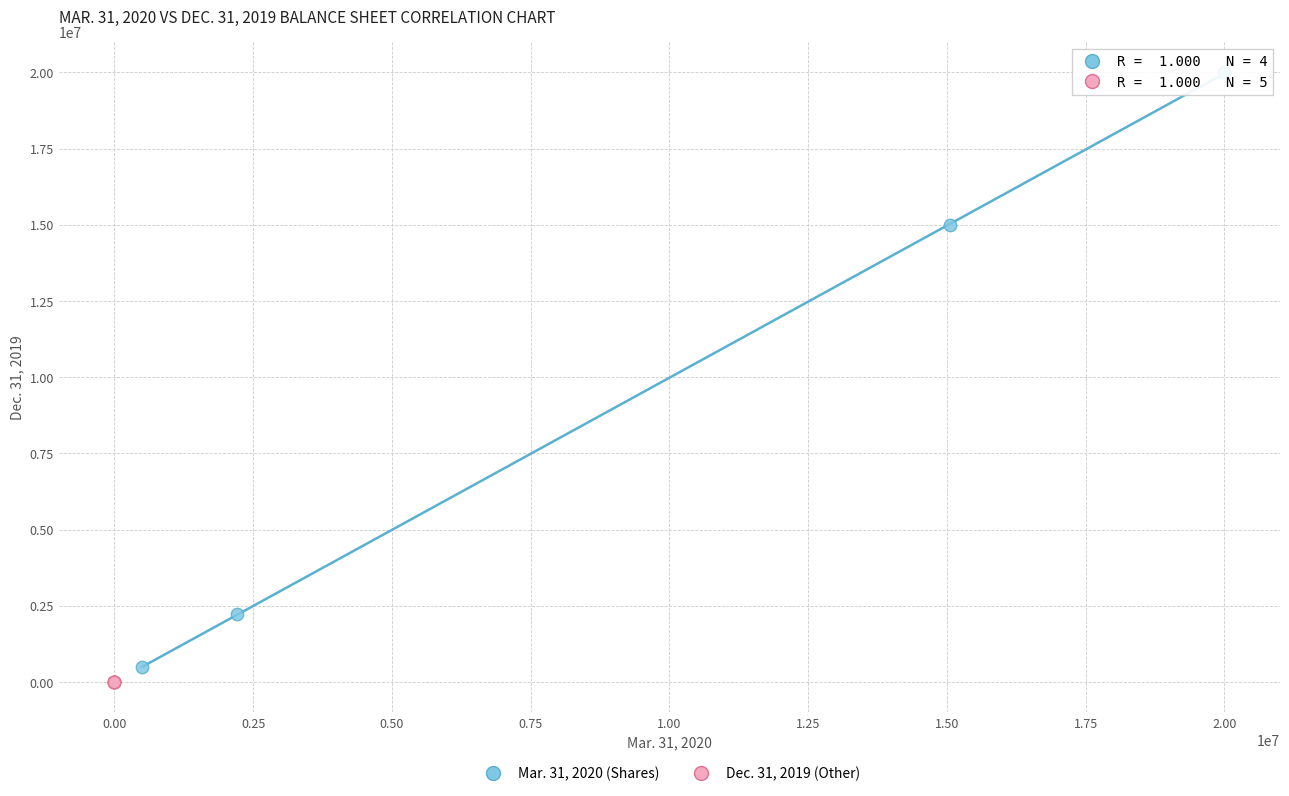

Which series has the largest Y range (max minus min)?

Mar. 31, 2020 (Shares)